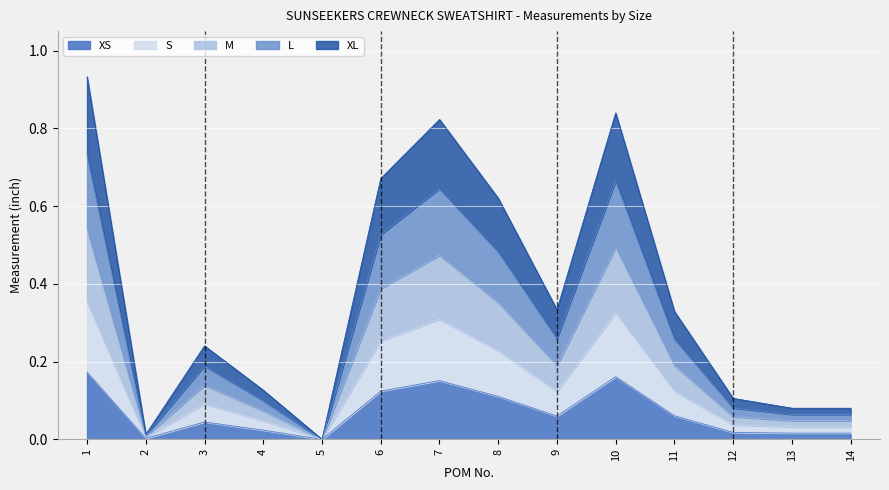

What are all the series names shown in the legend?

XS, S, M, L, XL